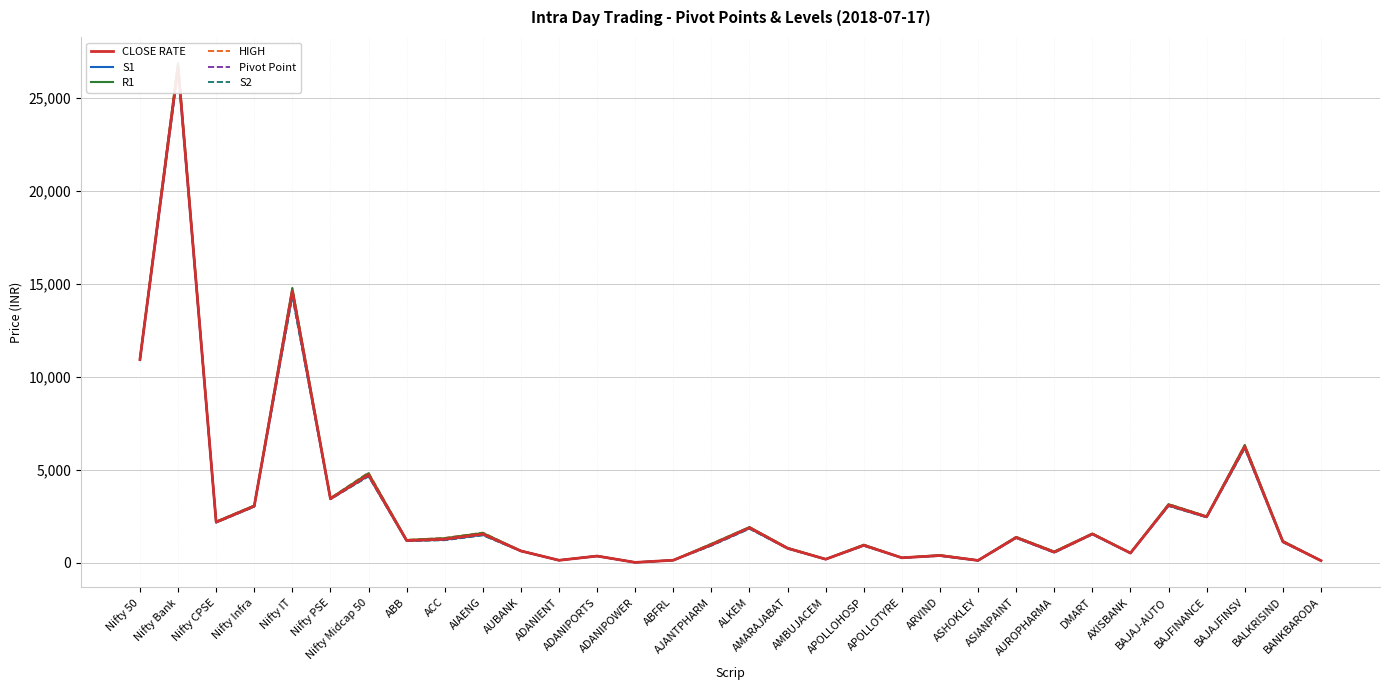

Does the chart display data point markers on the line(s)?

No